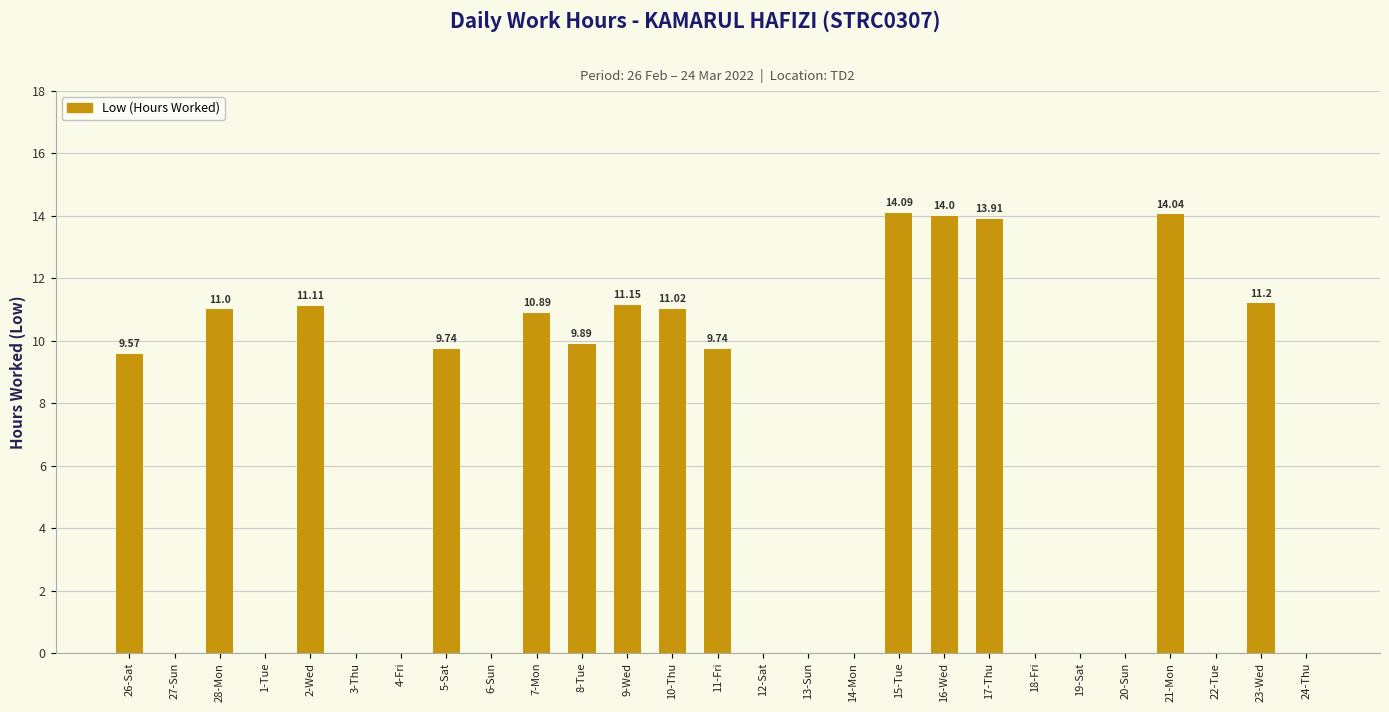

What is the ratio of the value at 17-Thu to the value at 10-Thu?

1.3